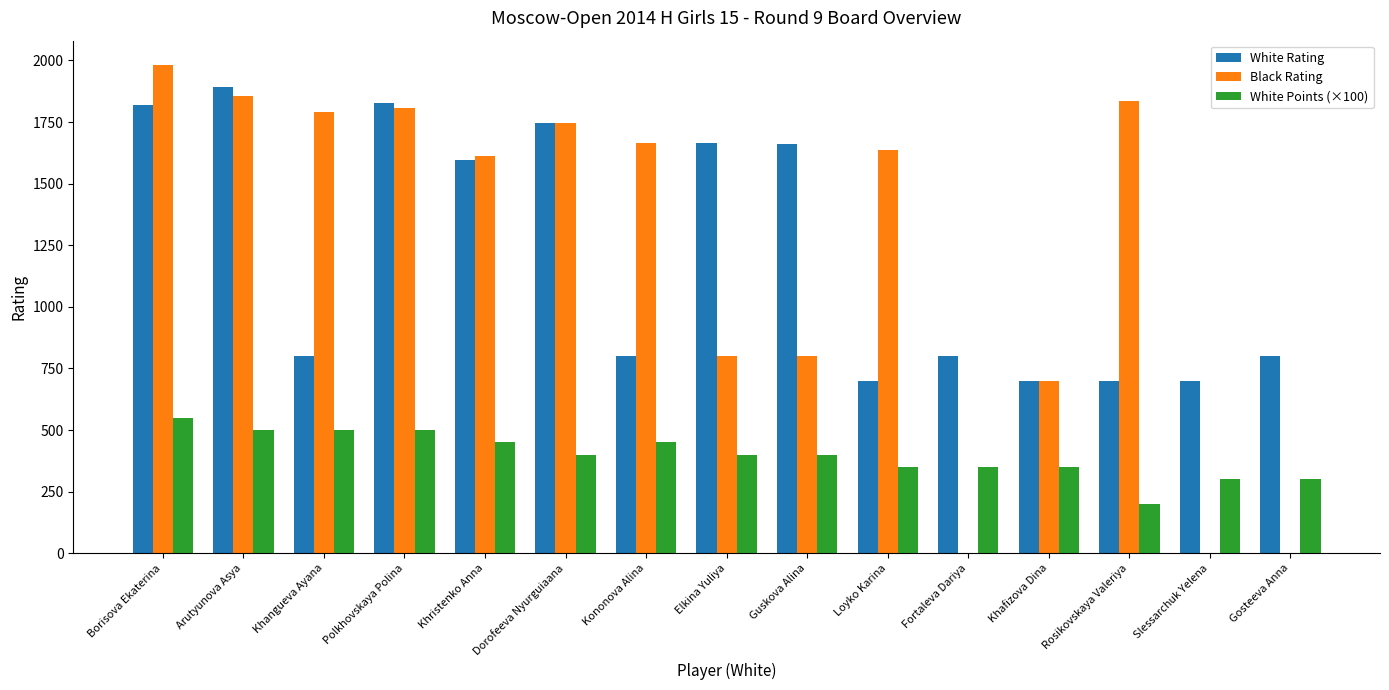

At which category is the sum across all series the highest?

Borisova Ekaterina